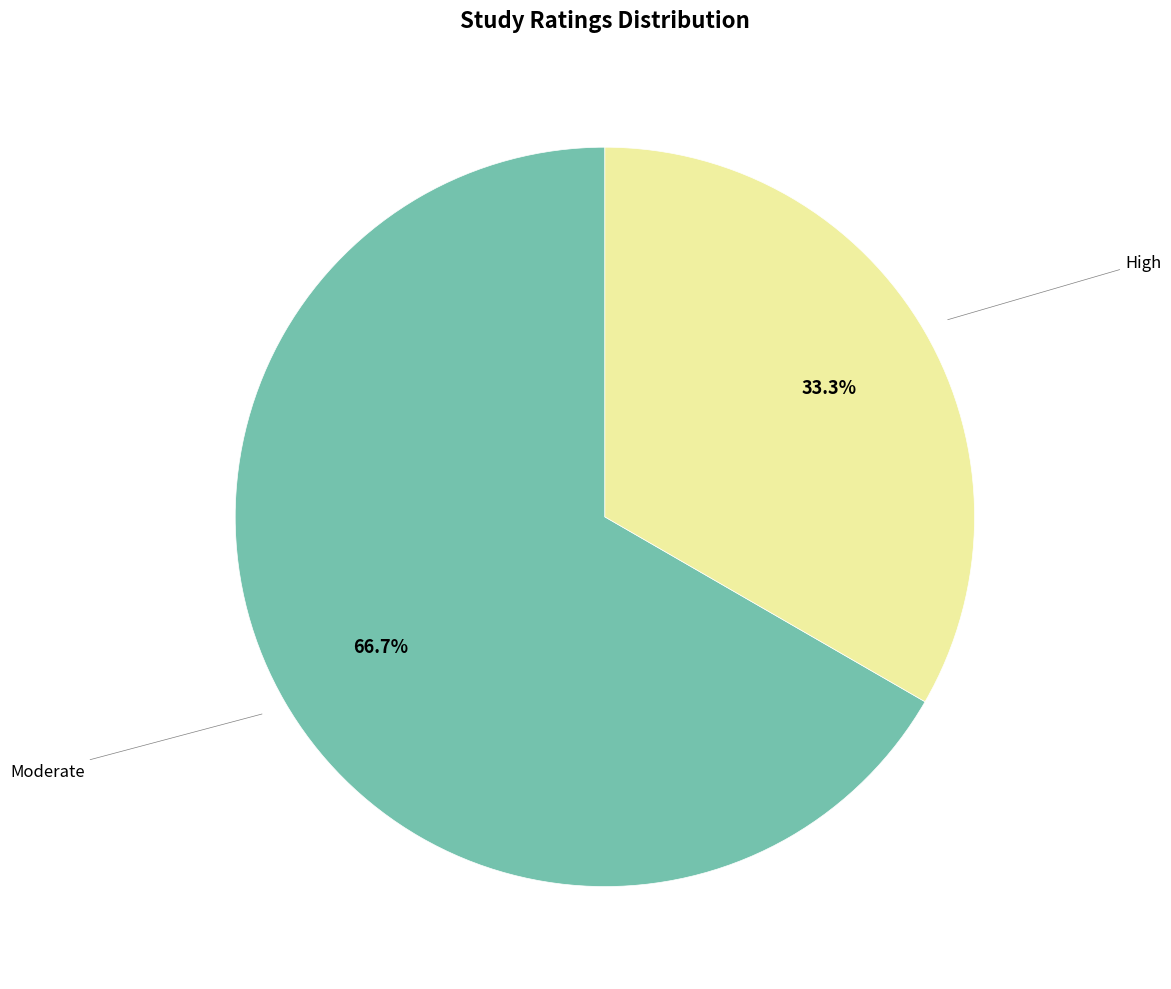

Is it true that Moderate is 54% of the pie?

False